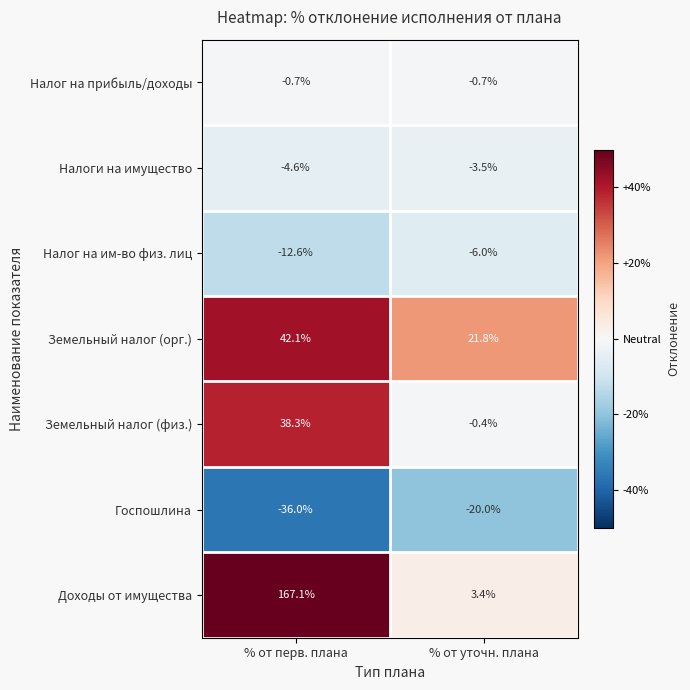

Reading right to left, list all the values displayed in this chart.

Налог на прибыль/доходы: % от уточн. плана=-0.7	% от перв. плана=-0.7
Налоги на имущество: % от уточн. плана=-3.5	% от перв. плана=-4.6
Налог на им-во физ. лиц: % от уточн. плана=-6.0	% от перв. плана=-12.6
Земельный налог (орг.): % от уточн. плана=21.8	% от перв. плана=42.1
Земельный налог (физ.): % от уточн. плана=-0.4	% от перв. плана=38.3
Госпошлина: % от уточн. плана=-20.0	% от перв. плана=-36.0
Доходы от имущества: % от уточн. плана=3.4	% от перв. плана=167.1